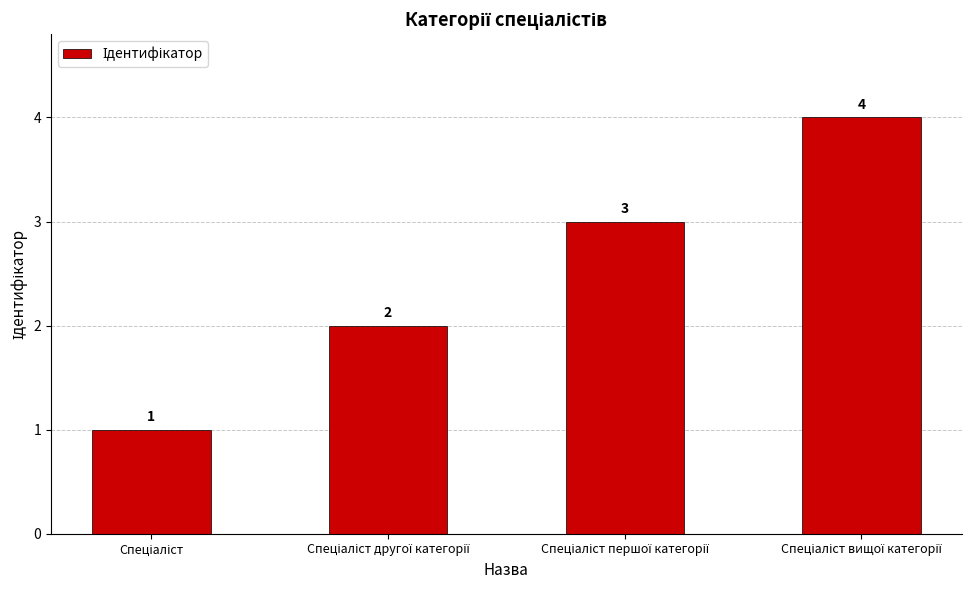

How many values are between 2 and 4?

3